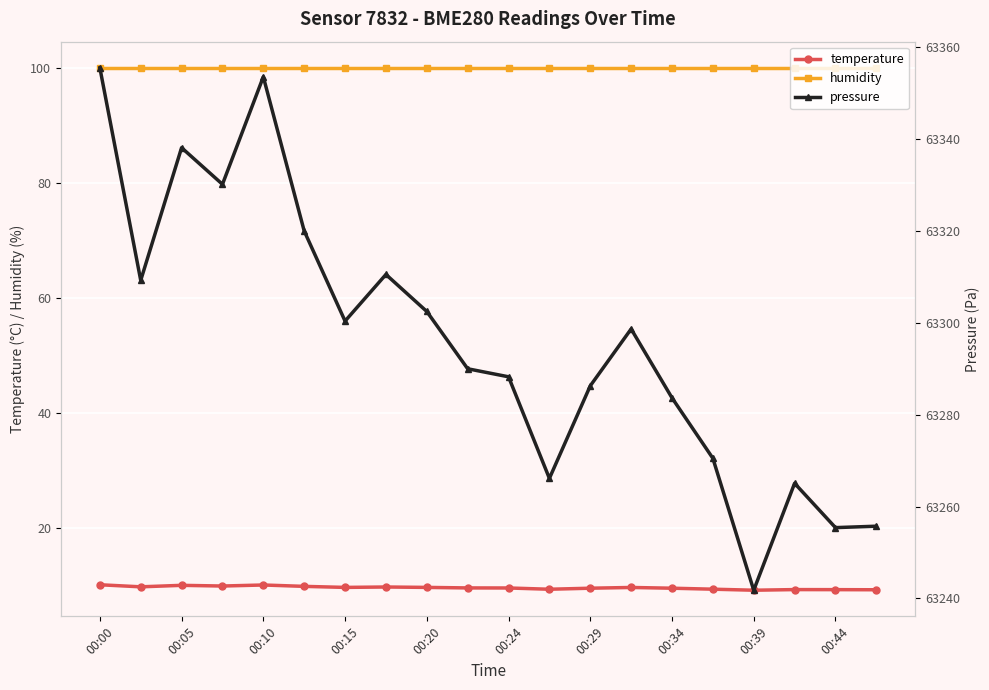

What is the value of the temperature point at the 4th from the left?

9.9